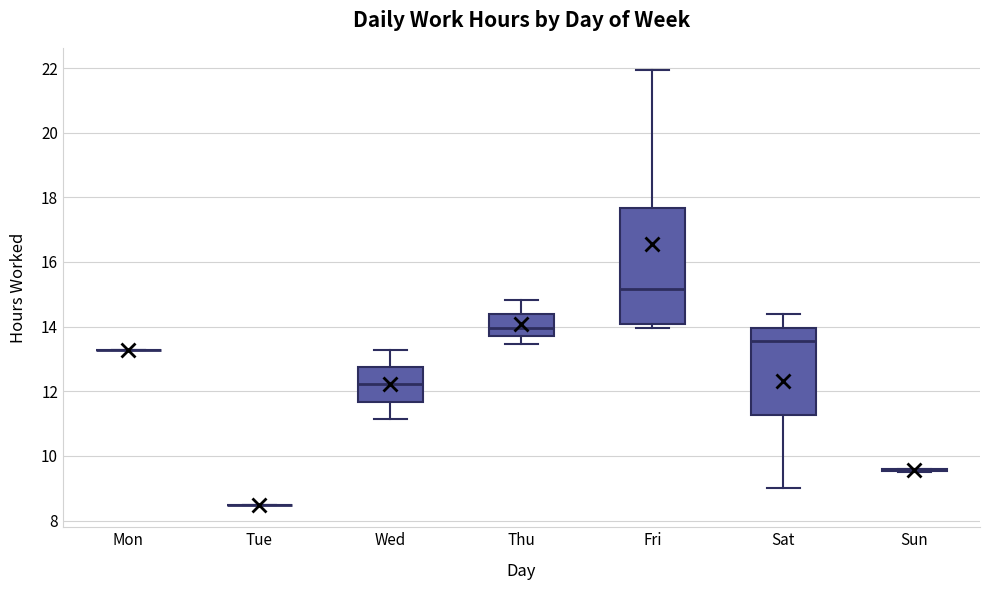

Which box is the tallest, from its lower edge to its upper edge?

Fri